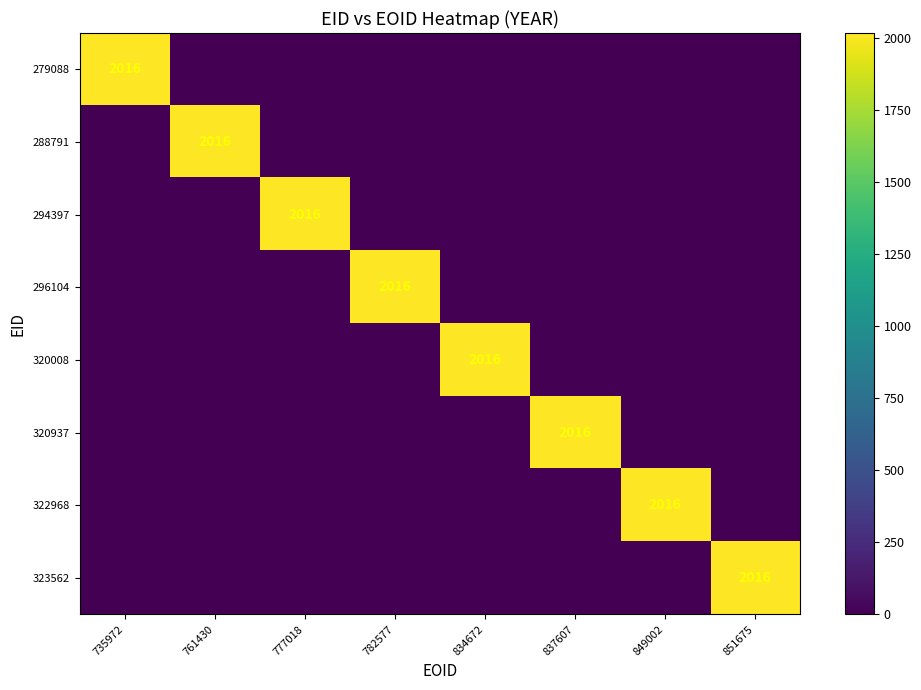

The 288791 series shows 3158 at 761430. True or false?

False